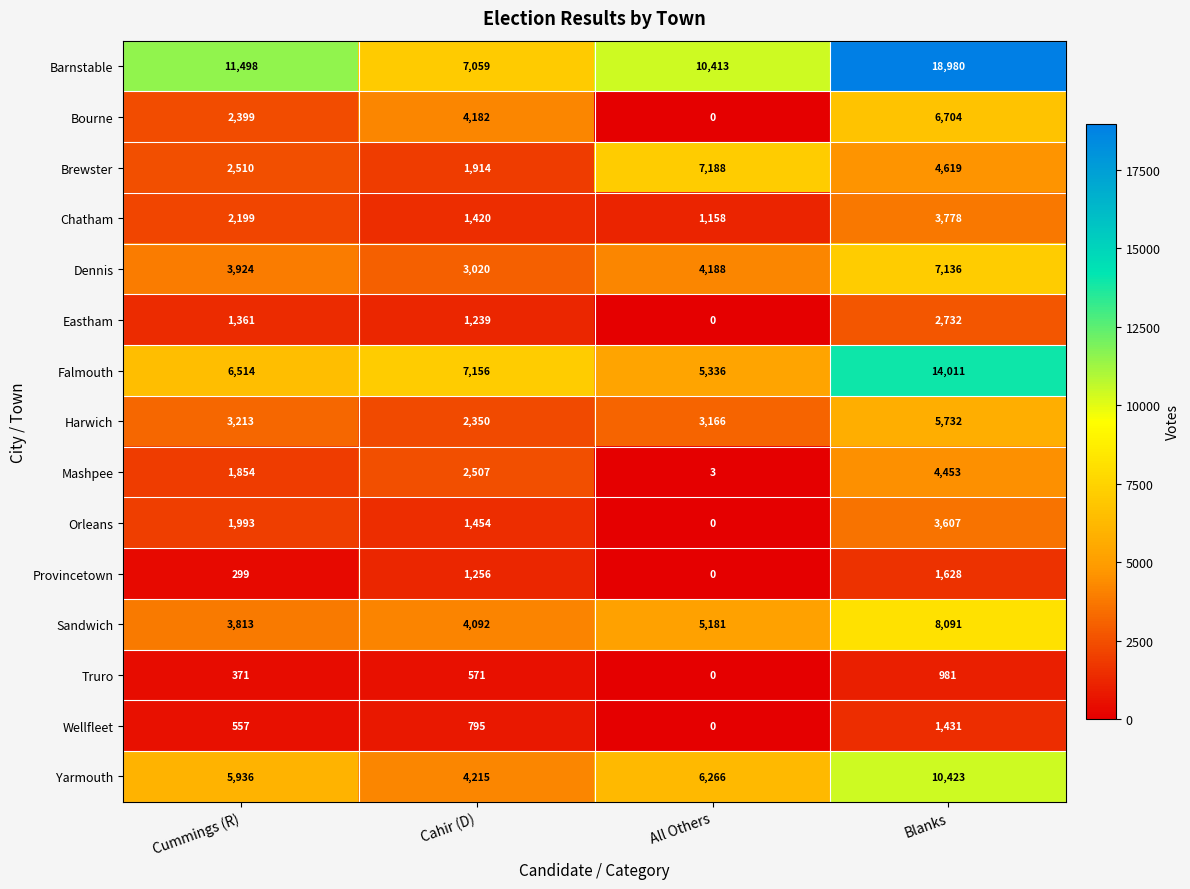

How many data points in Barnstable are less than 11498?

2